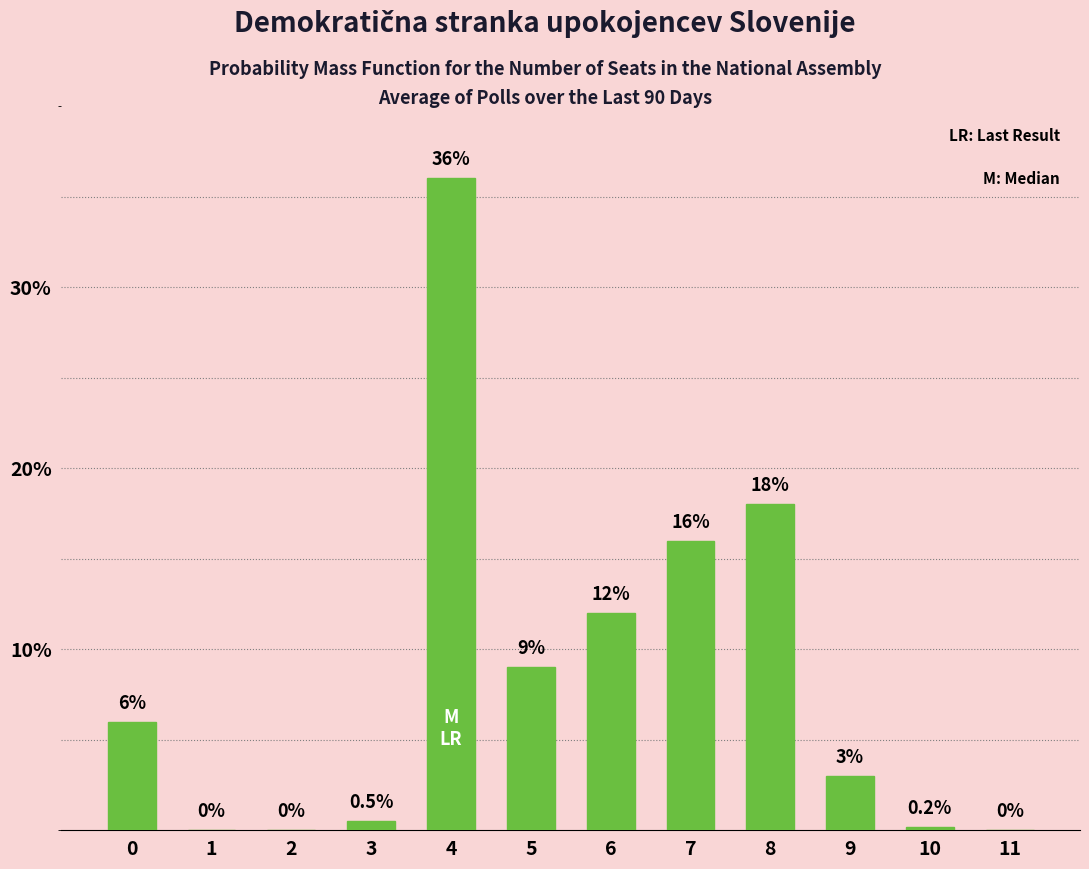

Is it true that the value at 4 is 51.5?

False